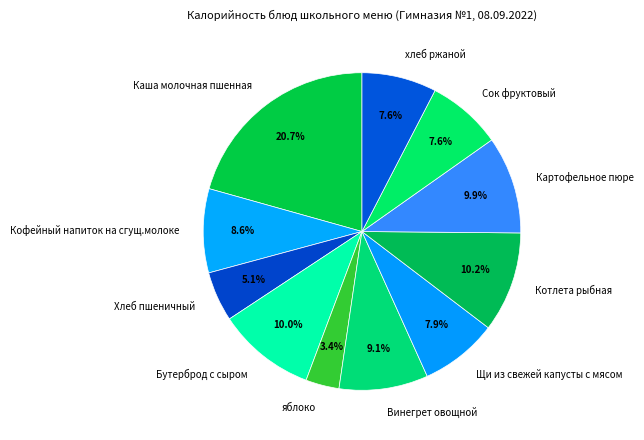

To the nearest percent, what is the difference between the largest and smallest slice percentages?

17%